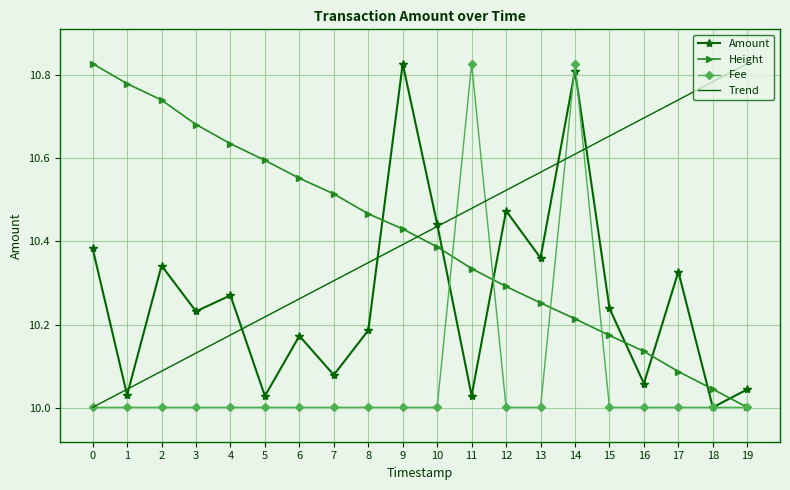

What is the spread (max minus min) of values at 17?

0.7